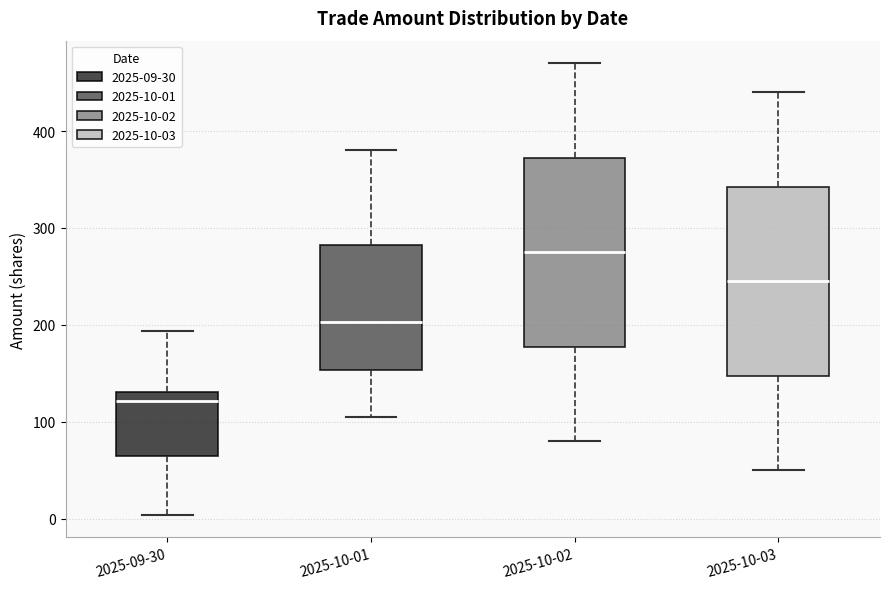

Reading left to right, transcribe this box plot: for each box, give where its median line is, the range the box spans, and where its two whiskers end, as read against the y-axis. The values are not printed on the chart, so give them approximately, as read against the axis.

2025-09-30: median 120, box 60 to 130, whiskers 0 to 190
2025-10-01: median 200, box 150 to 280, whiskers 110 to 380
2025-10-02: median 280, box 180 to 370, whiskers 80 to 470
2025-10-03: median 250, box 150 to 340, whiskers 50 to 440